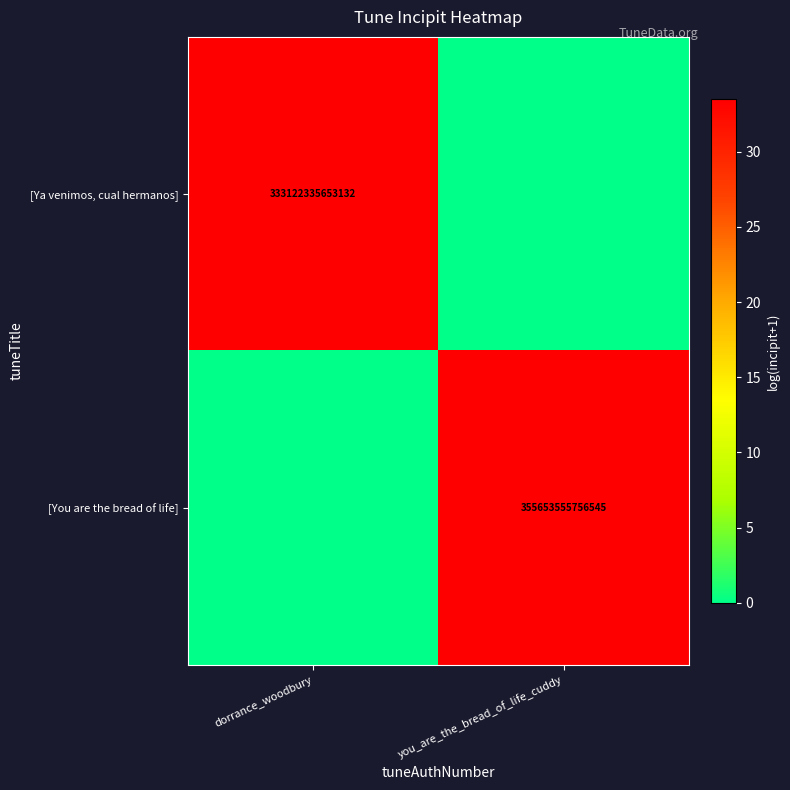

Is it true that [Ya venimos, cual hermanos] equals 76816356362959 at dorrance_woodbury?

False